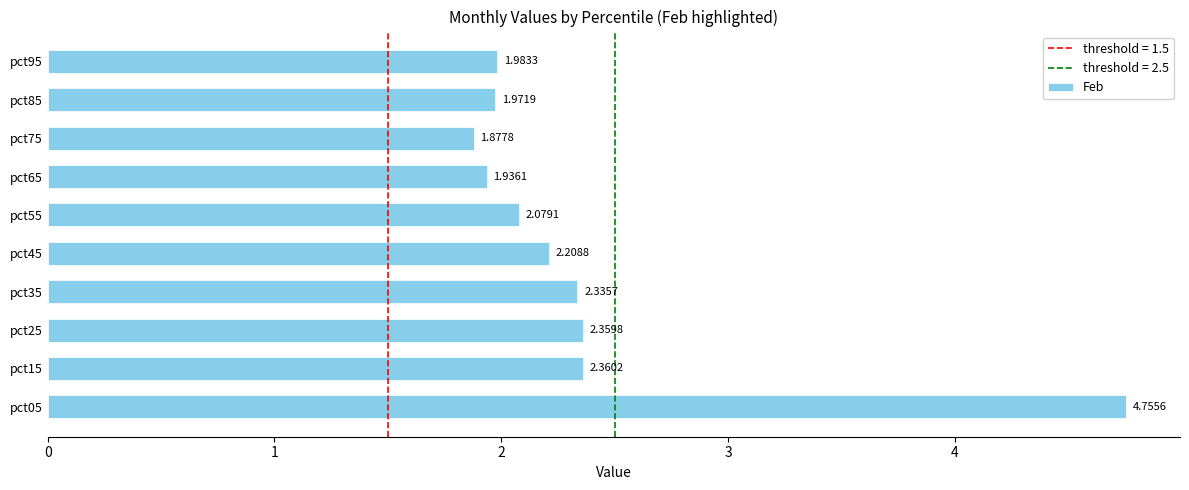

At which label is the value closest to 3?

pct15